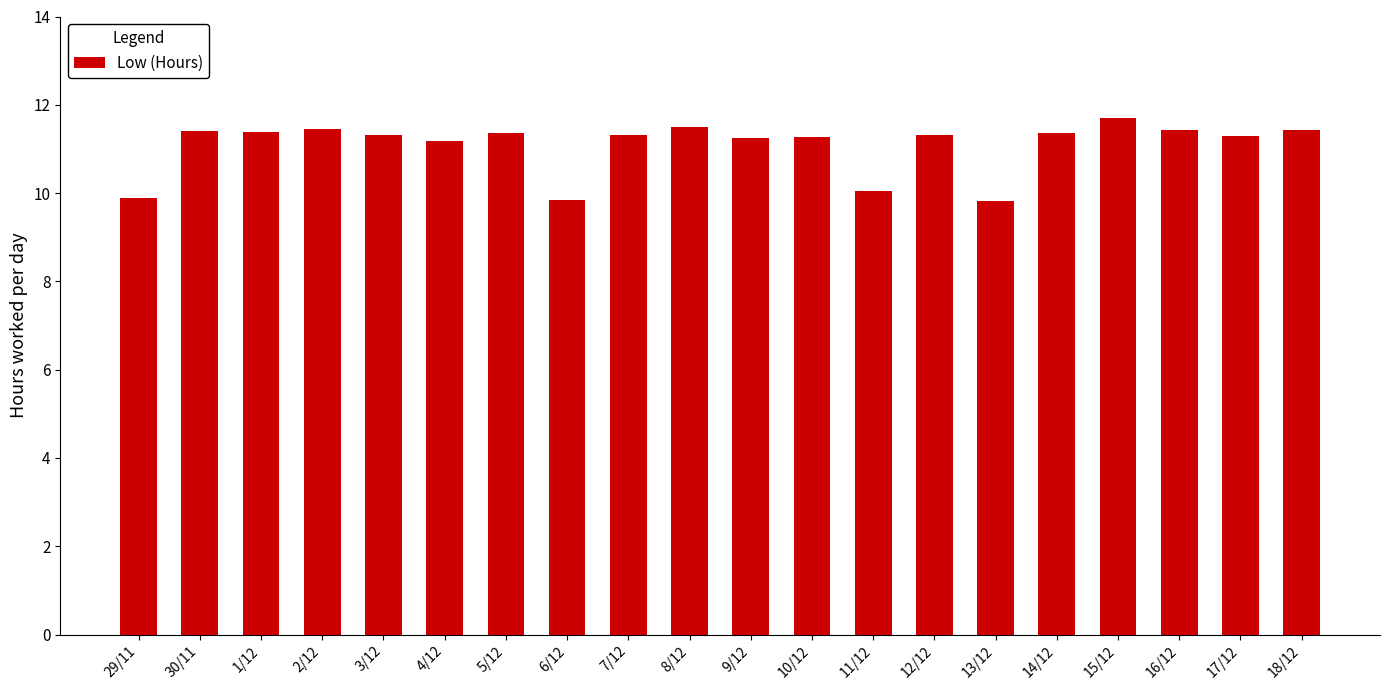

What is the change in value from 4/12 to 13/12?

-1.3